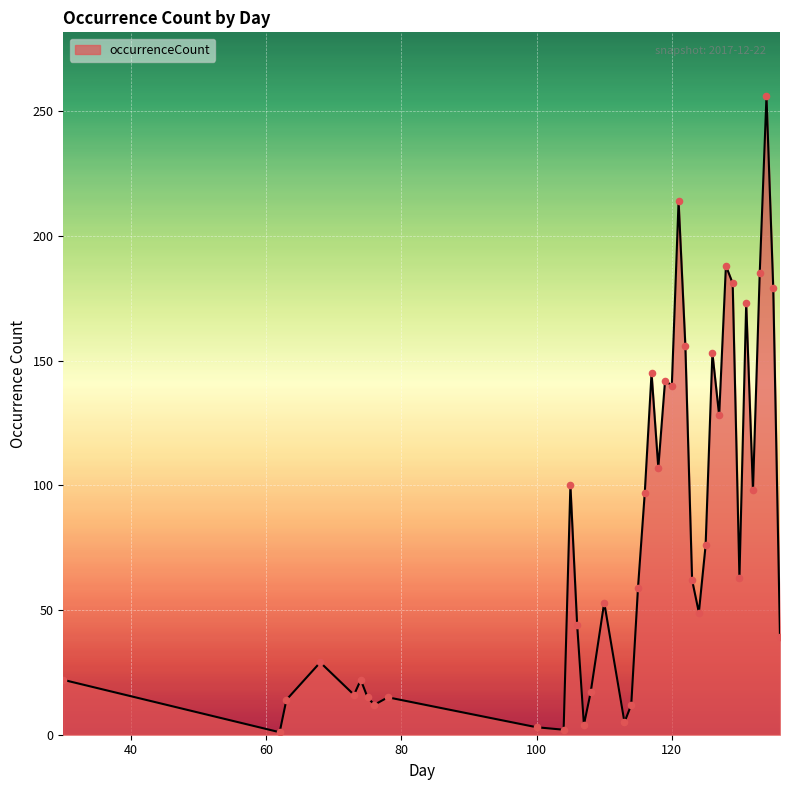

What is the maximum value shown in the chart?

256